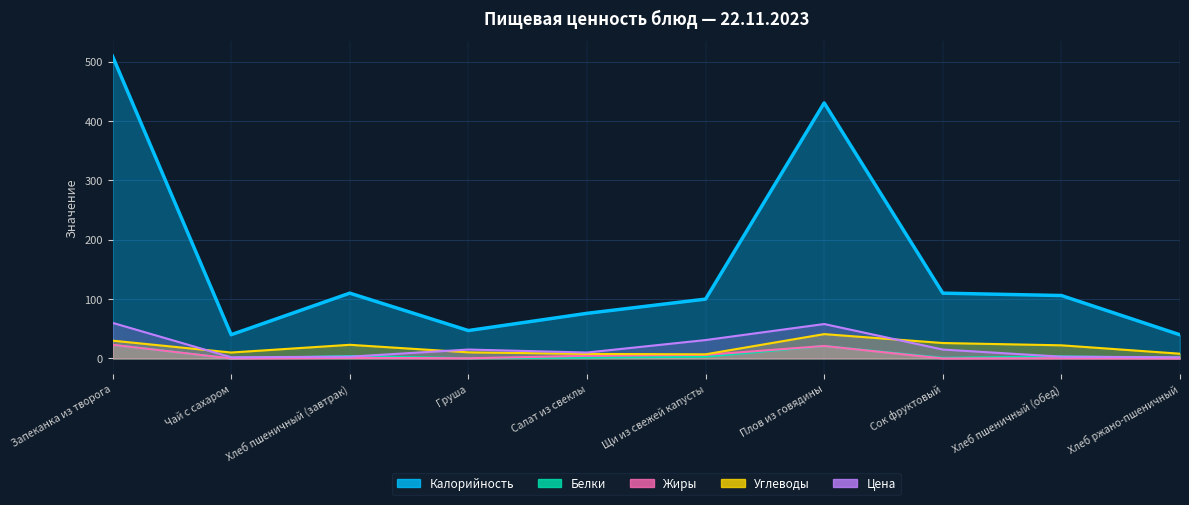

Reading left to right, extract all data points from this chart.

Калорийность: 509.2	40.0	110.0	47.0	76.0	100.0	430.5	110.0	106.0	39.8
Белки: 23.0	0.0	4.0	0.4	1.4	3.0	21.0	1.0	3.4	1.0
Жиры: 23.0	0.0	1.0	0.3	4.5	6.0	21.0	0.0	0.4	0.0
Углеводы: 30.0	10.0	23.0	10.3	7.6	7.0	41.0	26.0	22.1	8.0
Цена: 60.0	2.0	3.0	15.0	10.0	31.0	58.0	15.0	3.0	2.0